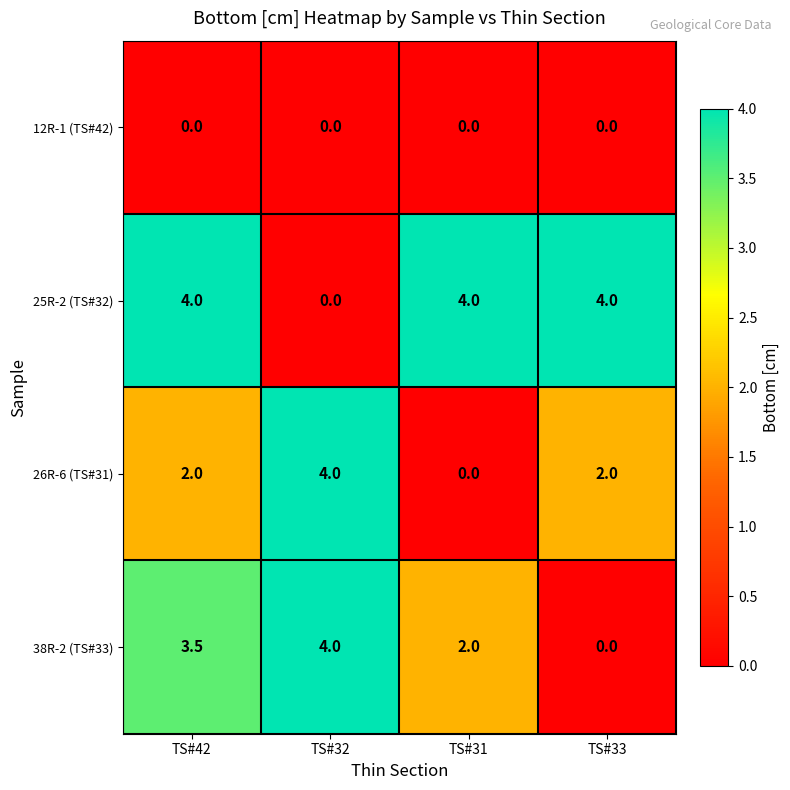

What is the approximate value of 25R-2 (TS#32) at TS#33?

4.0